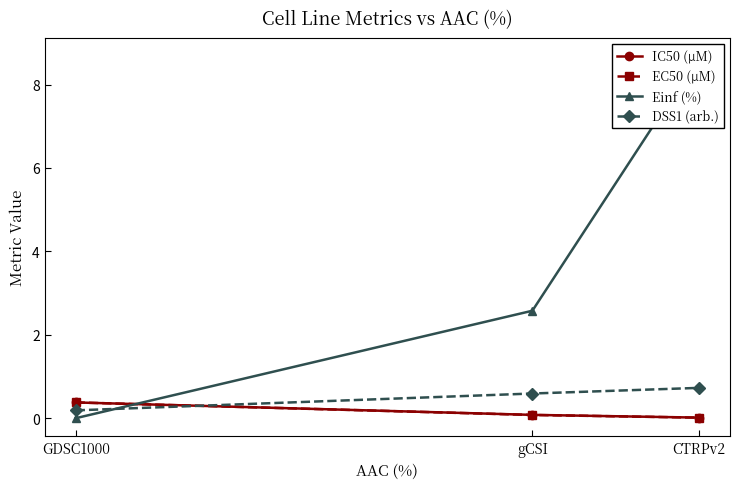

Between GDSC1000 and gCSI, which series saw the biggest shift?

Einf (%)